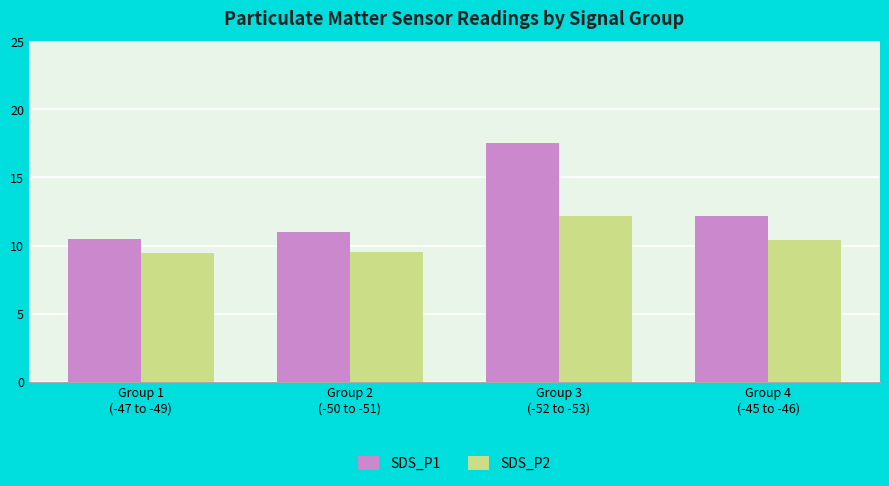

At which category does the chart reach its peak across all series?

Group 3
(-52 to -53)